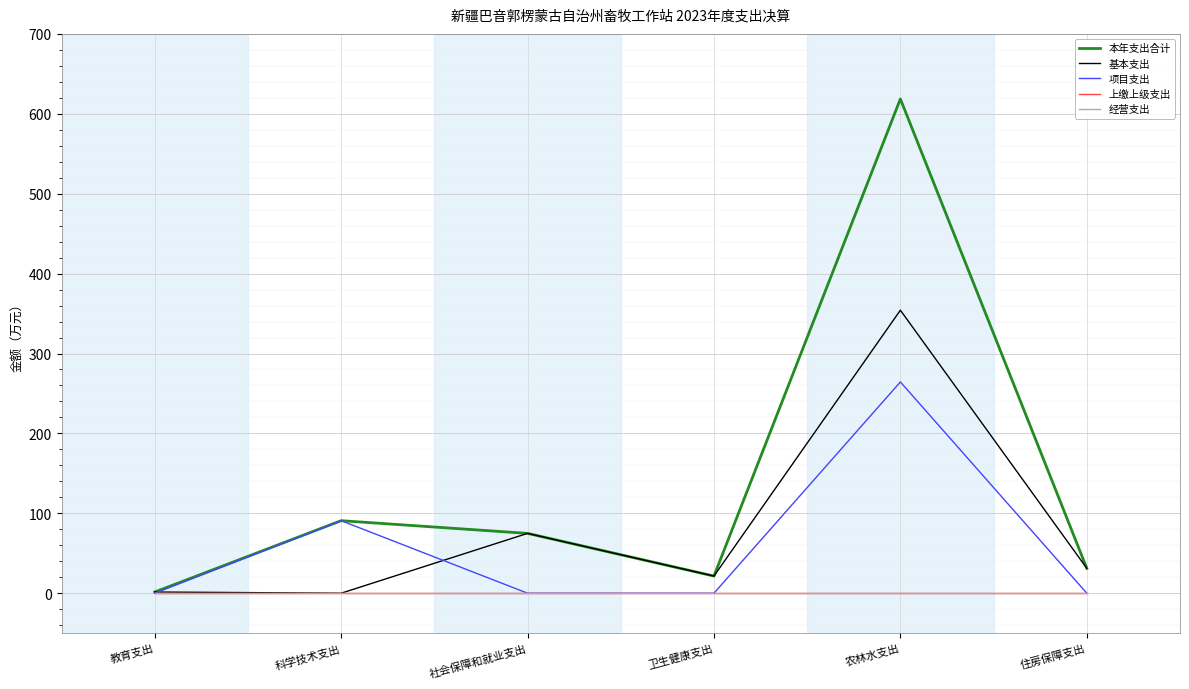

What is the difference between the maximum and second lowest values in the 项目支出 series?

264.4